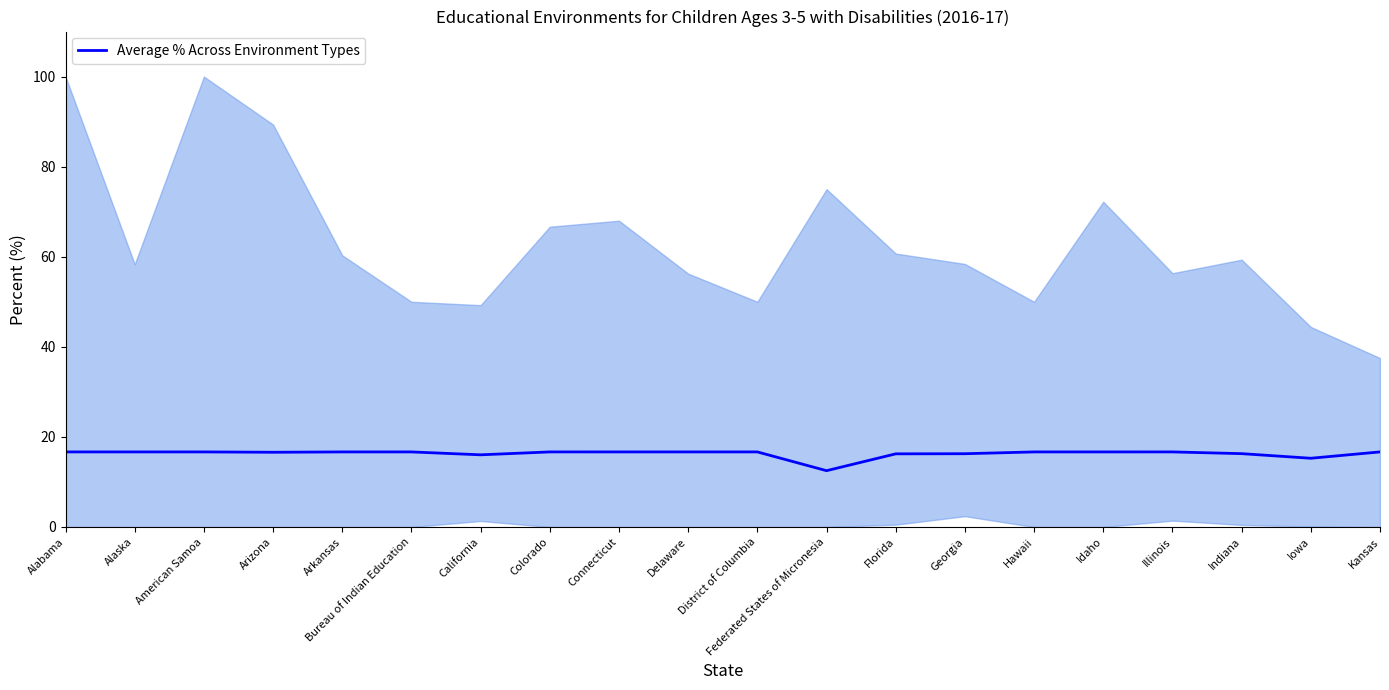

What value does the data have at Bureau of Indian Education?

16.7